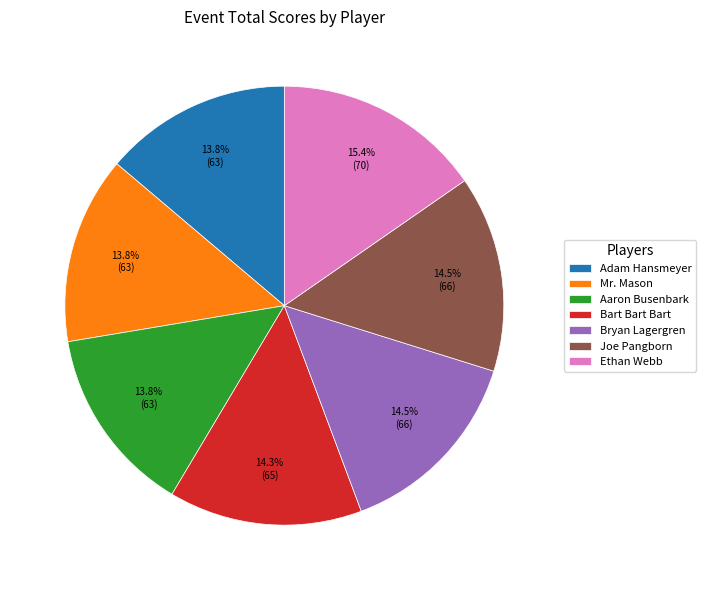

Is there any slice that represents more than half of the pie?

No